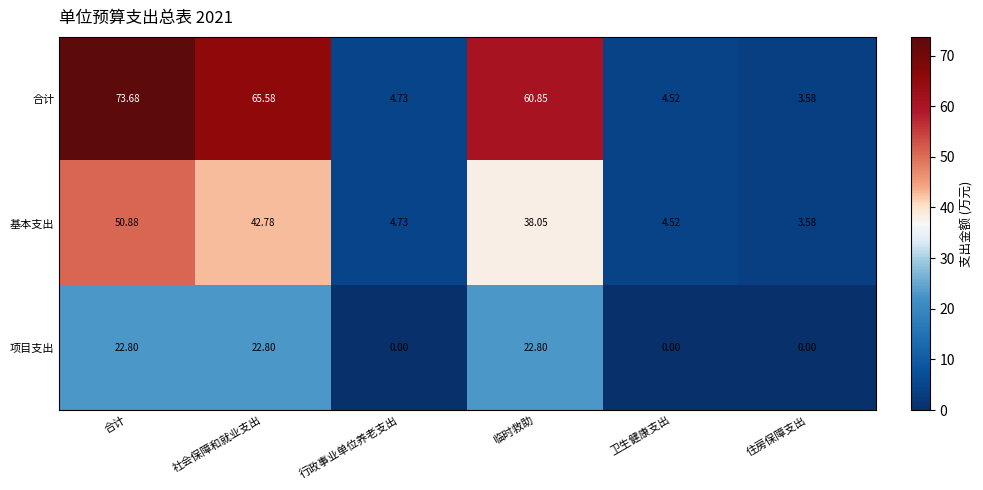

Which category has the highest value across all series?

合计